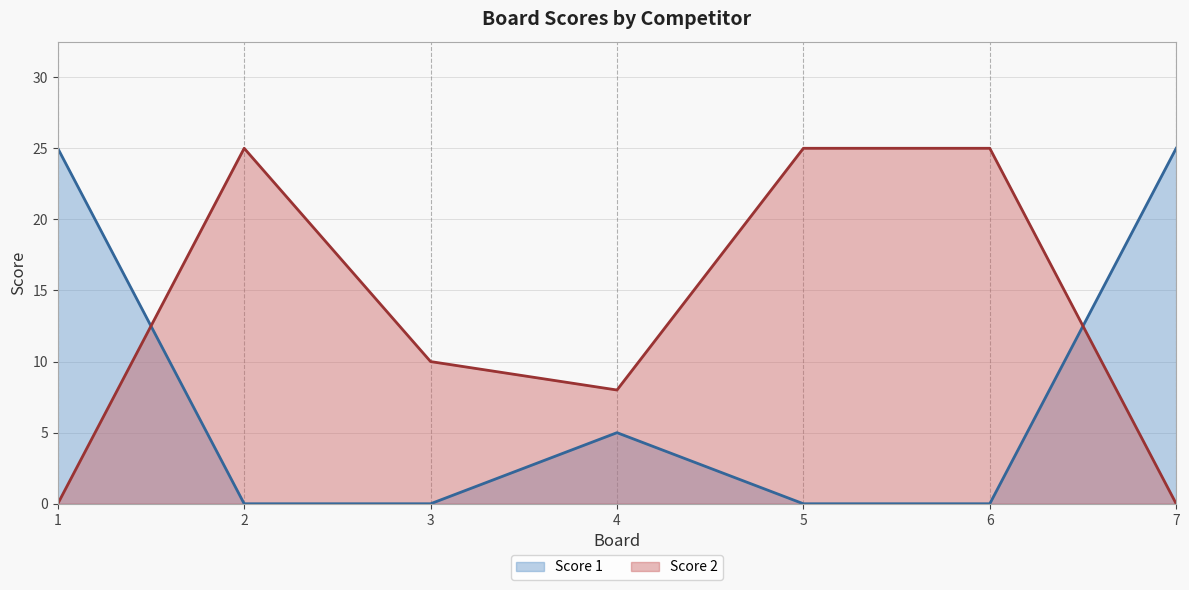

List the series in order of their peak value, lowest first.

Score 1, Score 2